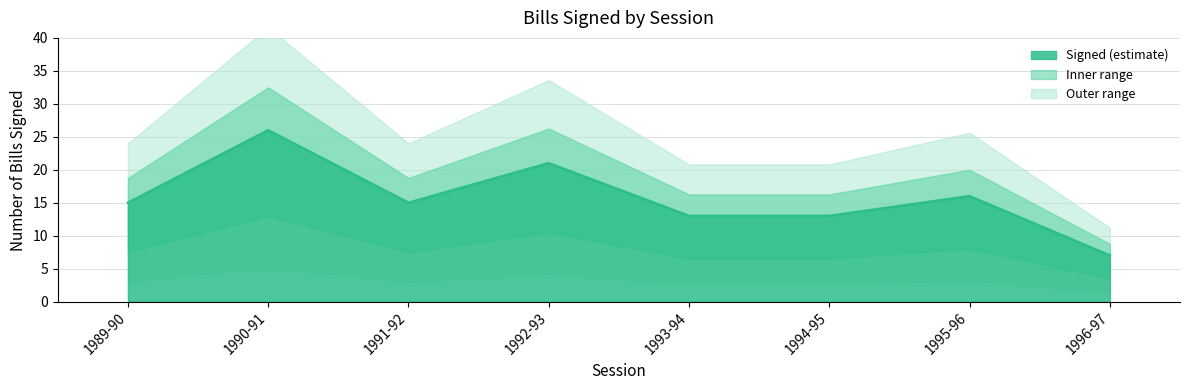

List the labels in order of value, smallest first.

1996-97, 1994-95, 1993-94, 1991-92, 1989-90, 1995-96, 1992-93, 1990-91